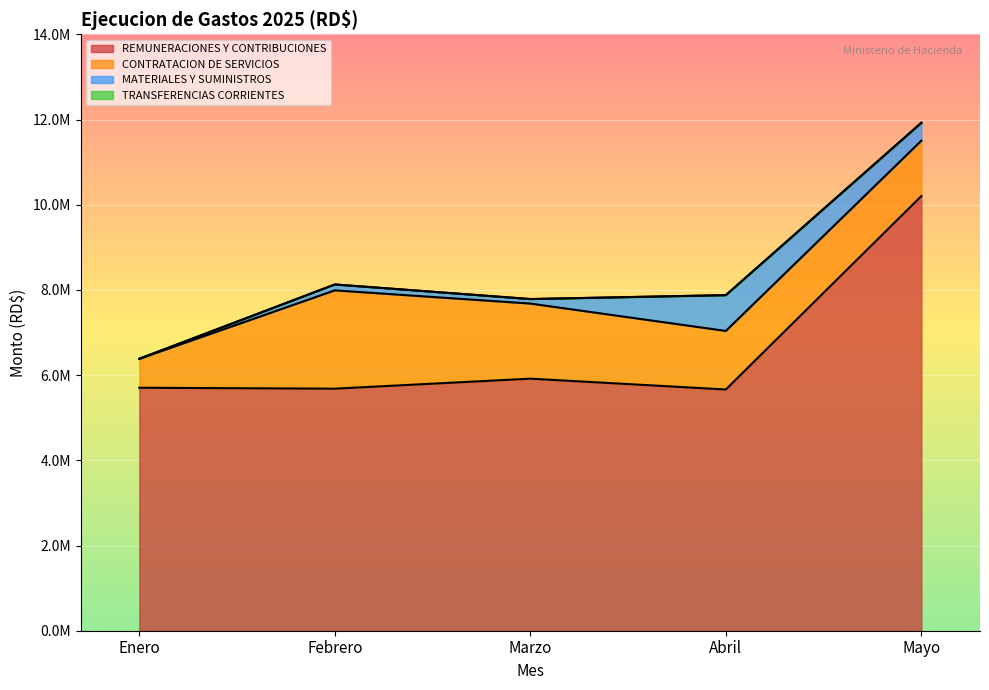

Which series has the largest total across all categories?

REMUNERACIONES Y CONTRIBUCIONES